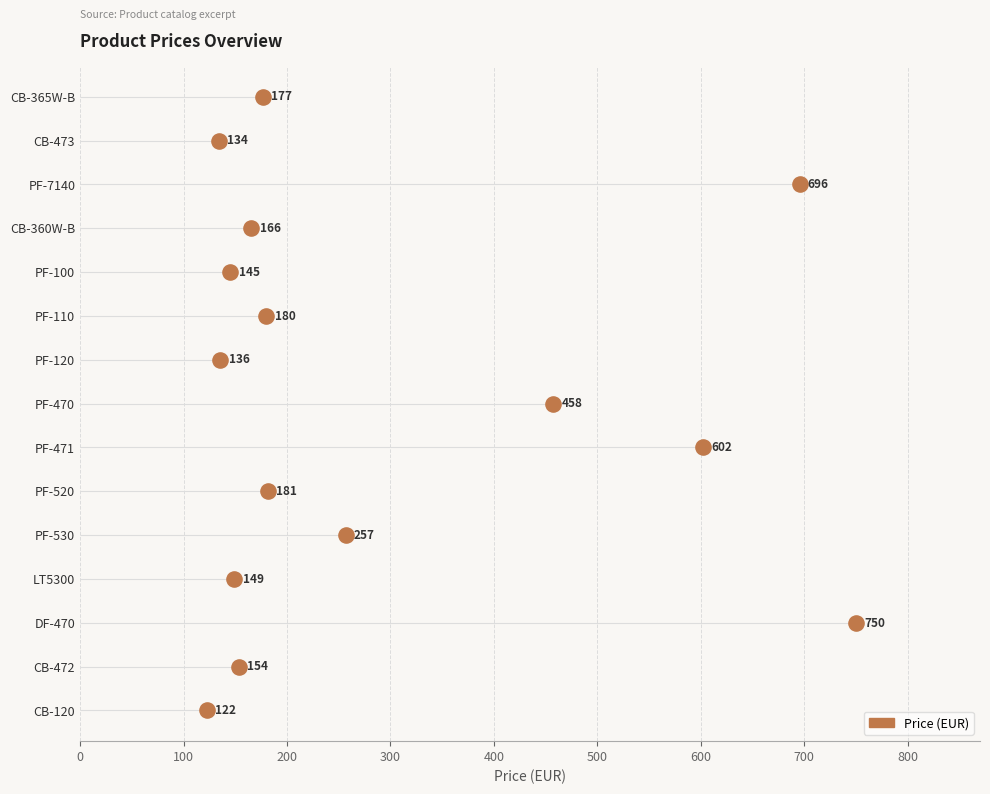

Between 500 and 600, which is larger?

600